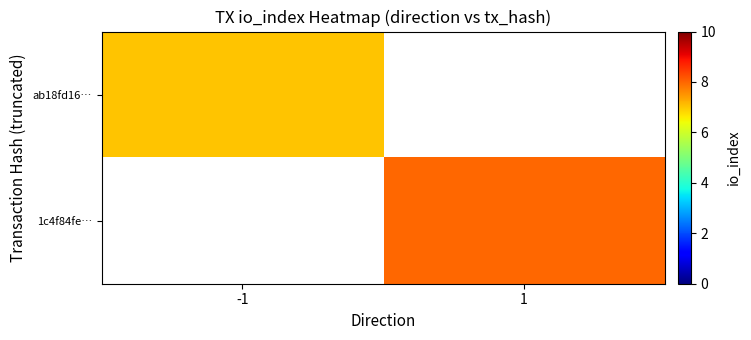

At how many categories does at least one series exceed 7?

1